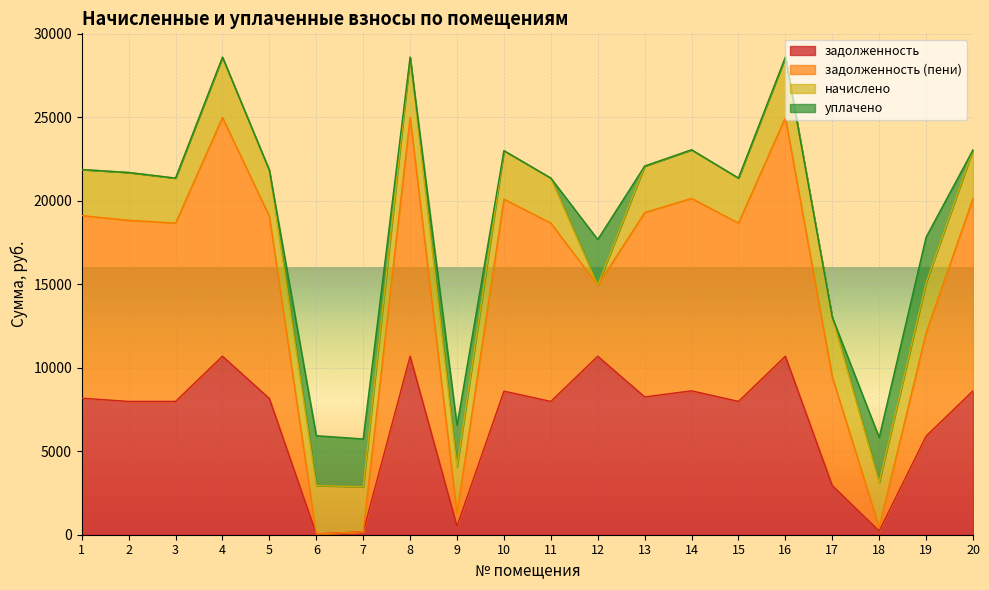

What is the highest value of the задолженность series?

10694.4